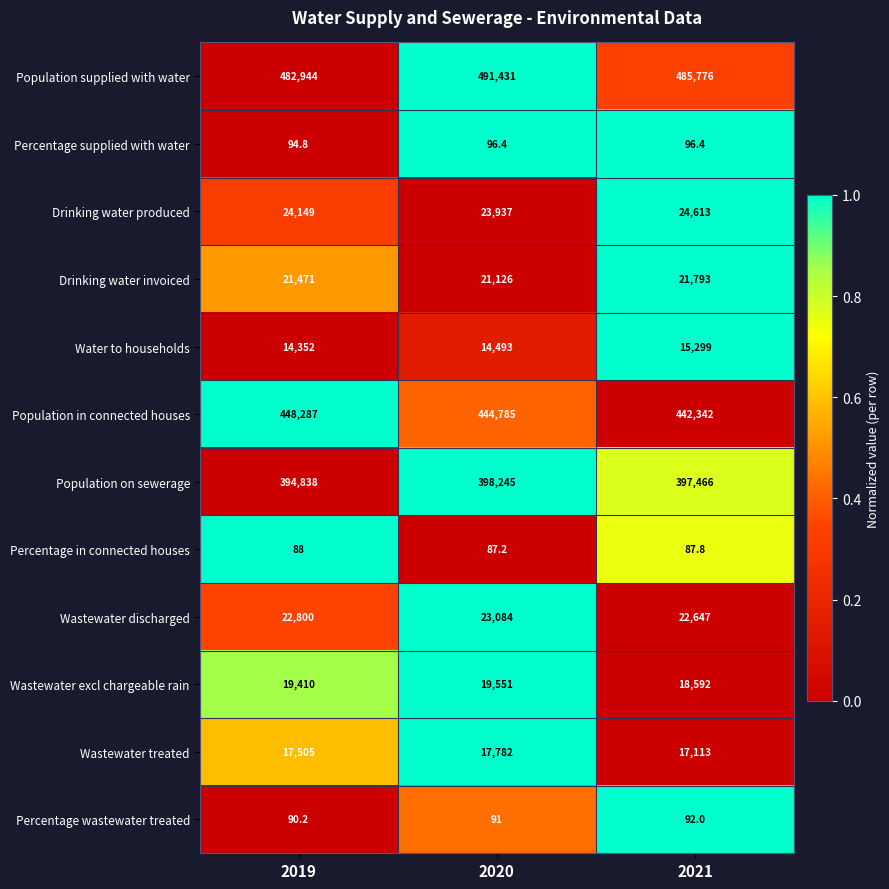

What is the difference between the maximum and minimum values in the Water to households series?

947.0